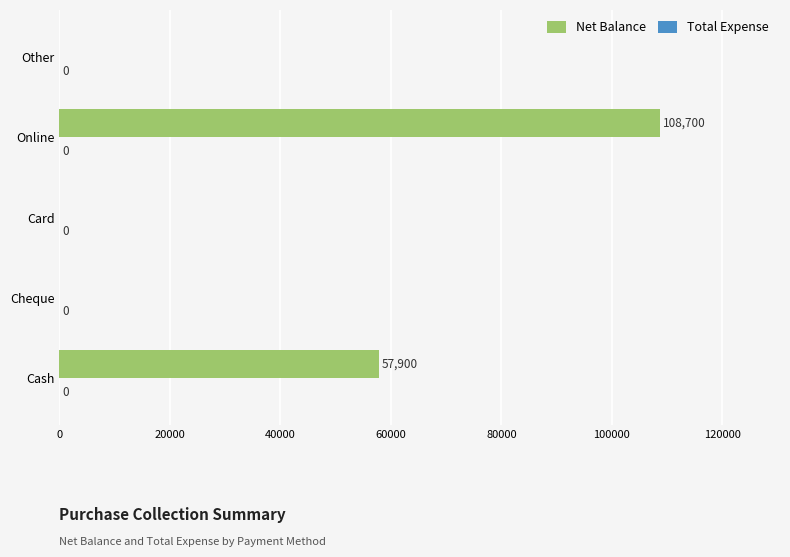

At which category does the chart reach its peak across all series?

Online